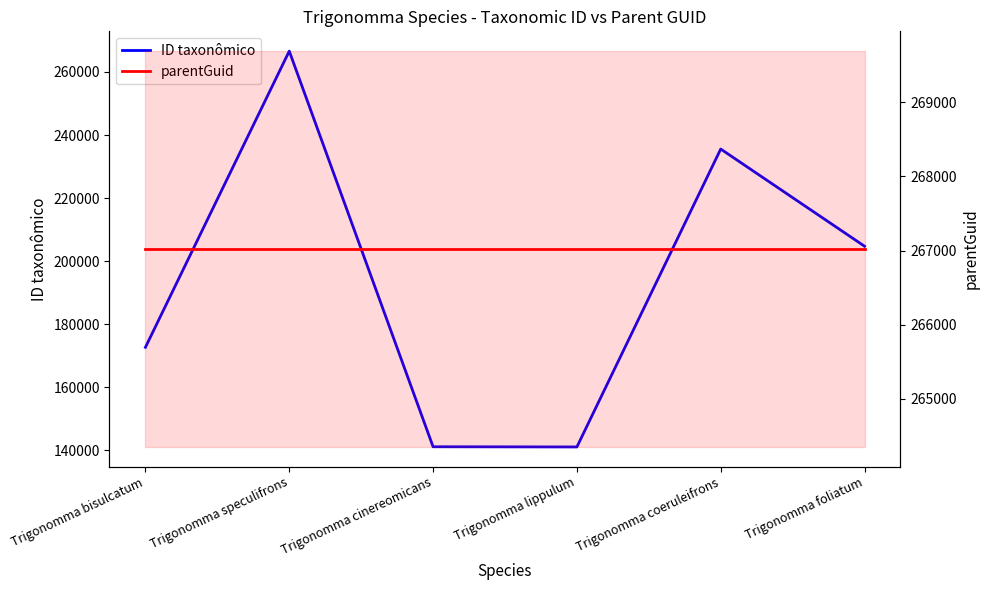

Reading left to right, what are all the values shown in this chart?

ID taxonômico: 172689	266598	141154	141093	235552	204737
parentGuid: 267021	267021	267021	267021	267021	267021